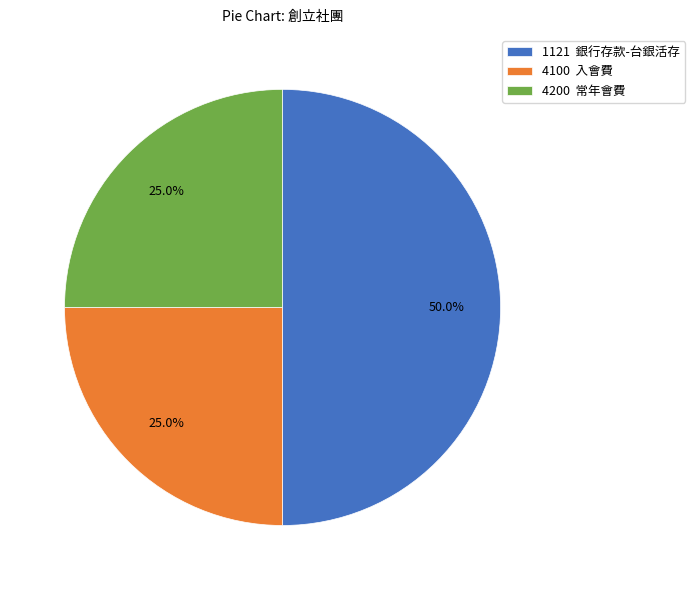

Does 4200 常年會費 account for over 50% of the chart?

No